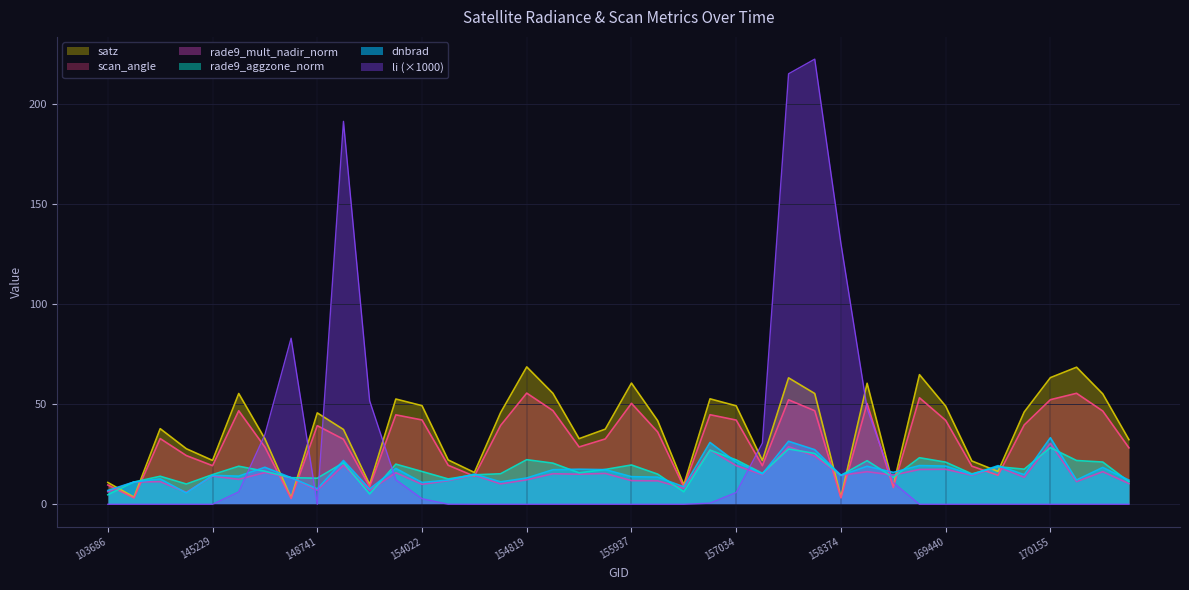

The value of rade9_aggzone_norm at 145229 is 14.8. True or false?

True